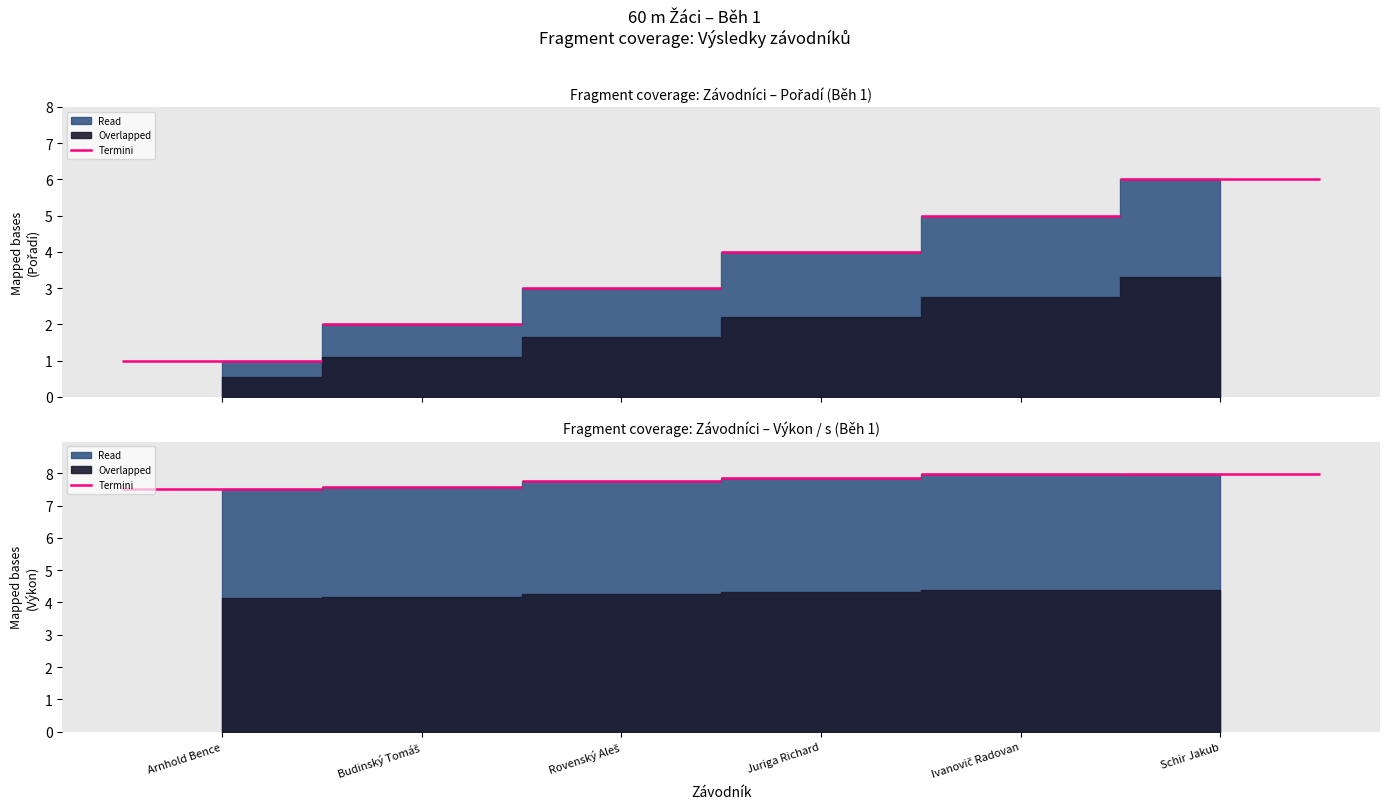

What is the highest value of the Výkon series?

8.0